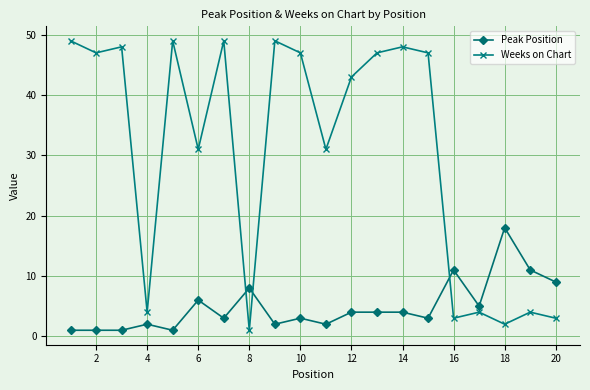

What is the difference between the maximum and minimum values in the Peak Position series?

17